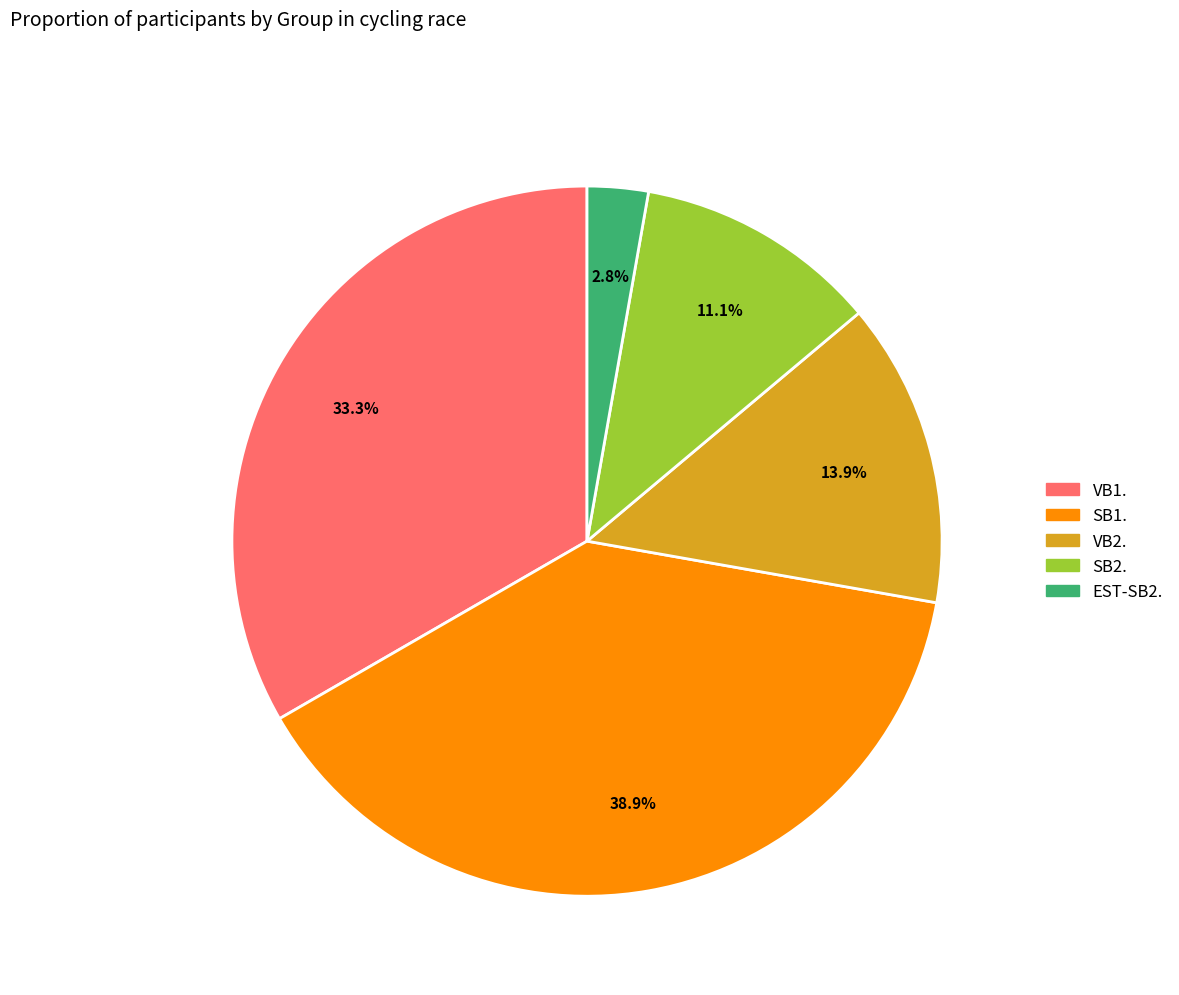

Which has a higher value, VB2. or EST-SB2.?

VB2.